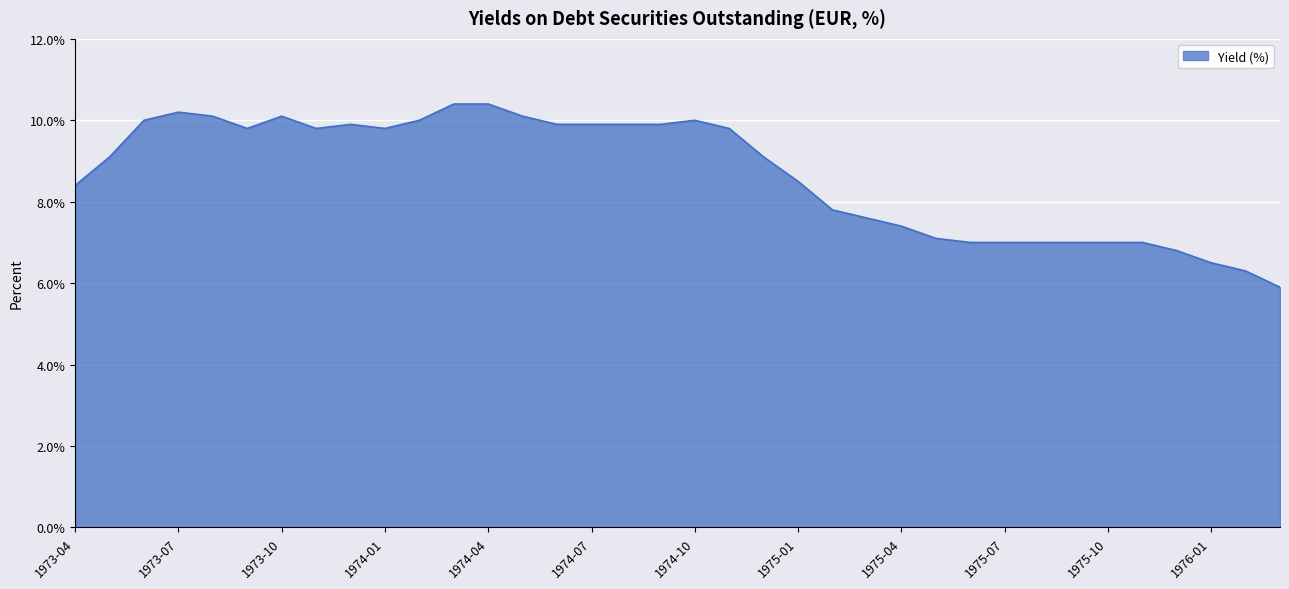

What is the difference between the maximum and minimum values?

4.5